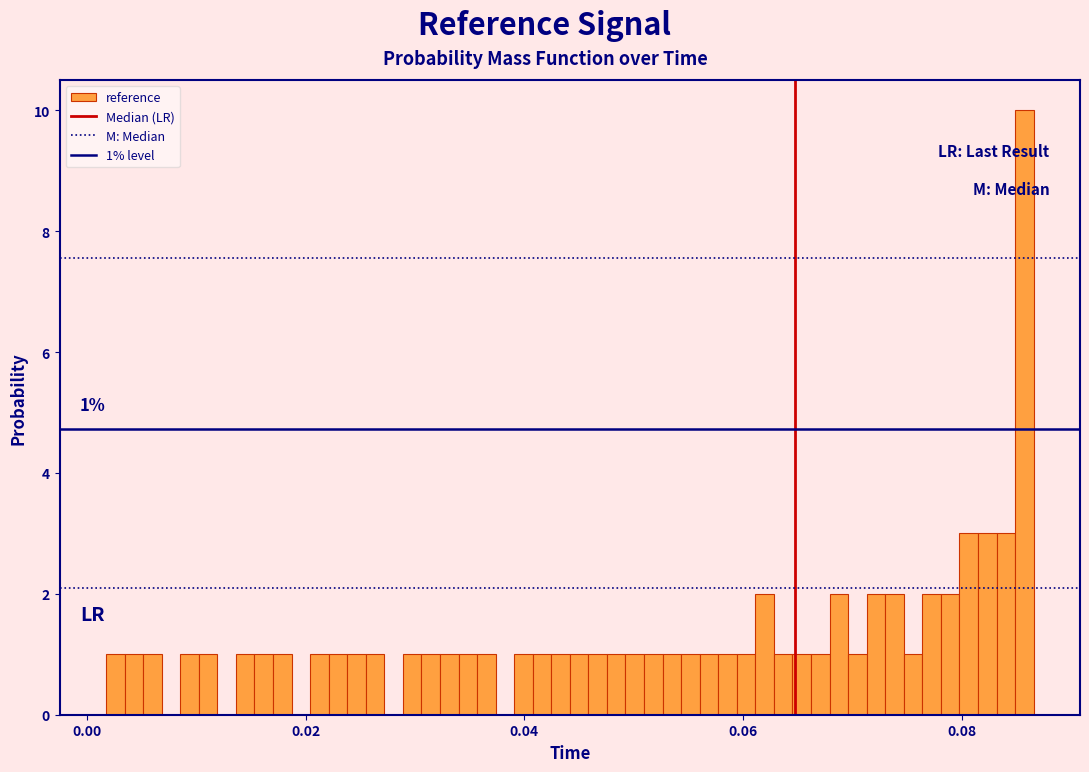

Around what value on the x-axis is the tallest bar? Give the approximate position of its centre, as read against the axis.

0.086